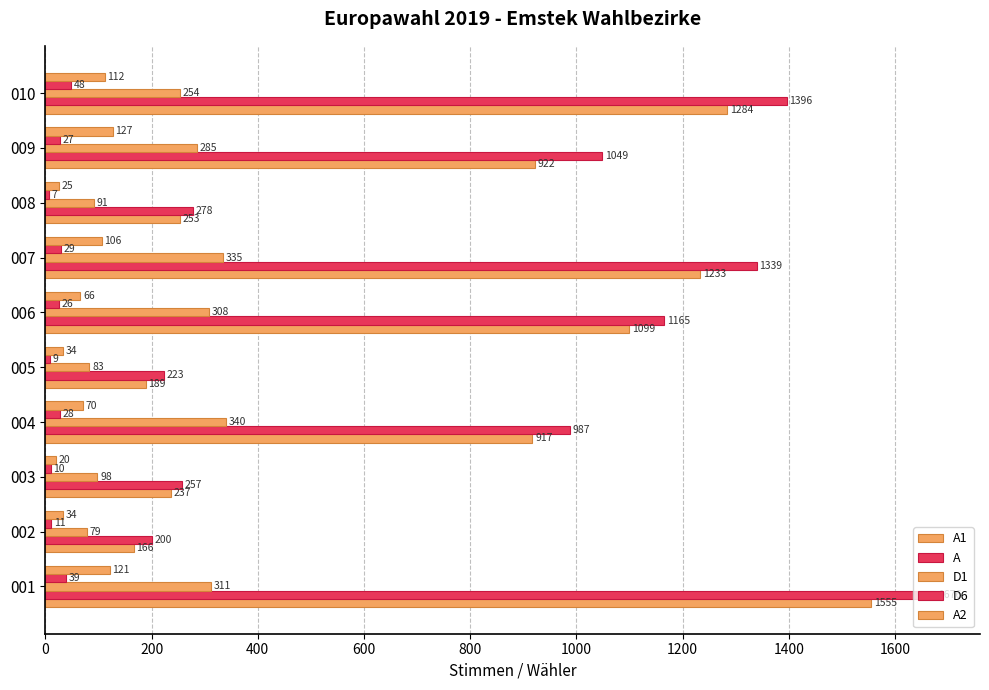

What is the minimum value for A2?

20